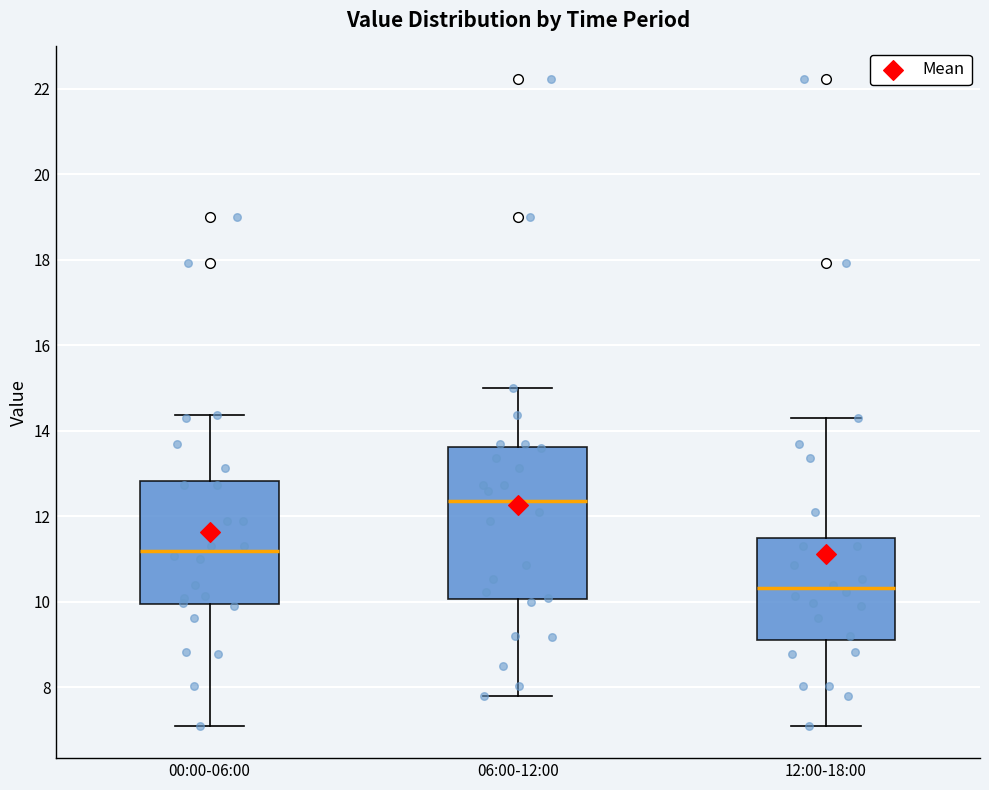

Which box's median line is the highest?

06:00-12:00